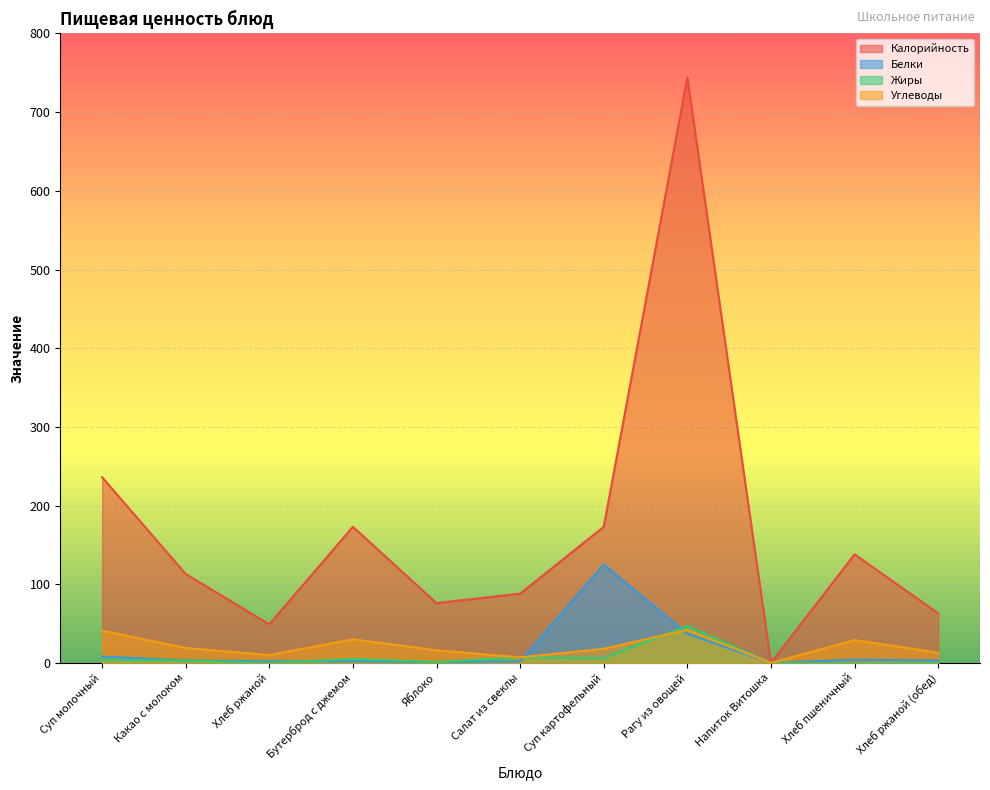

The Углеводы series shows 0 at Напиток Витошка. True or false?

True